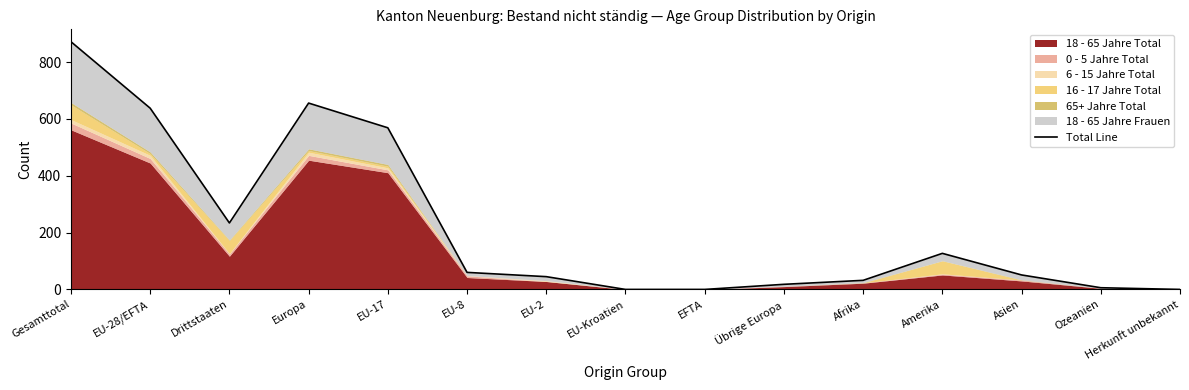

Reading left to right, list all the values displayed in this chart.

872	638	234	656	569	60	45	0	0	18	32	127	51	6	0